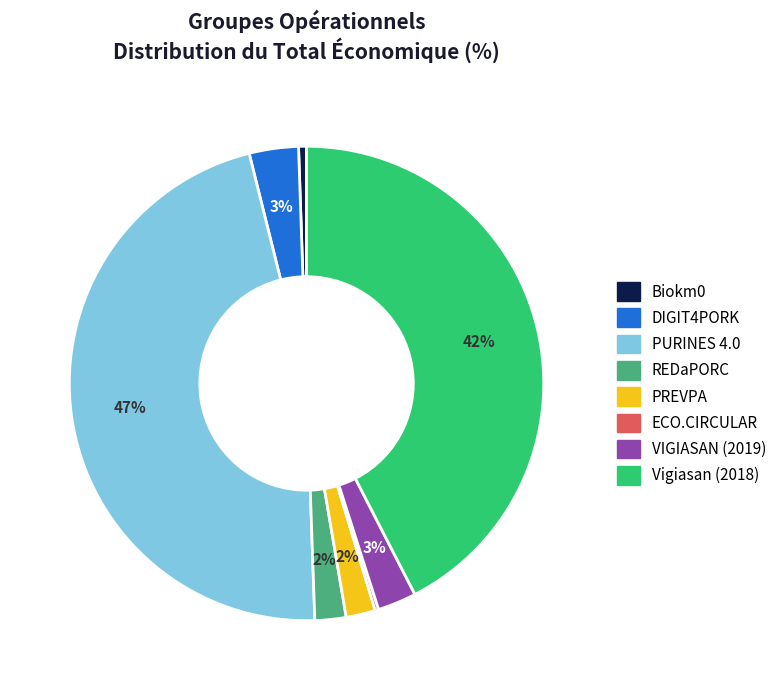

True or false: Vigiasan (2018) accounts for 35% of the total.

False